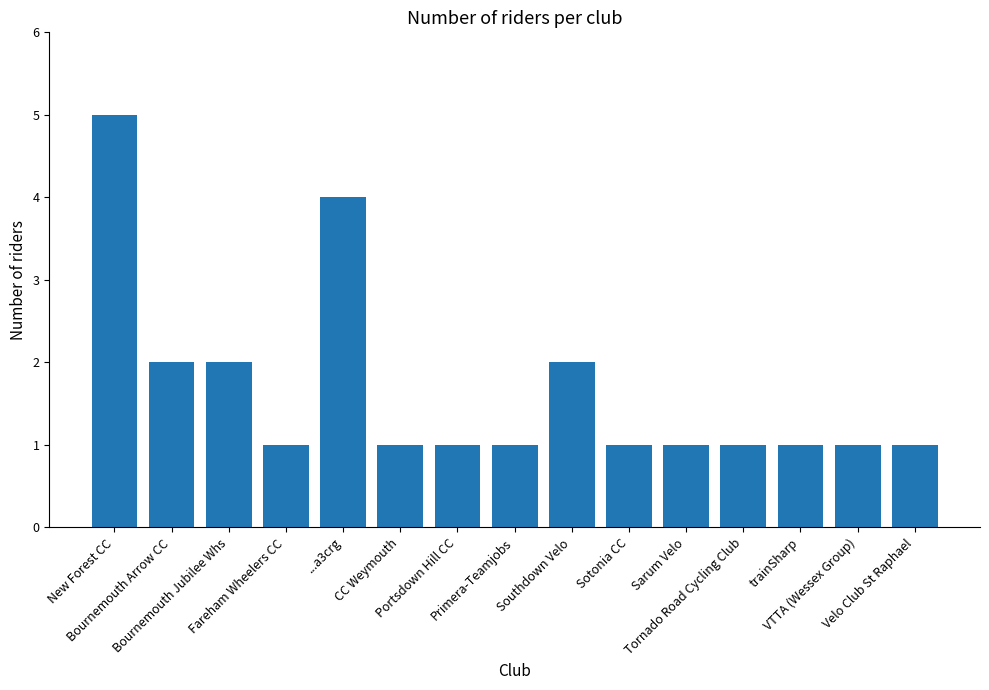

What is the difference between the maximum and minimum values?

4